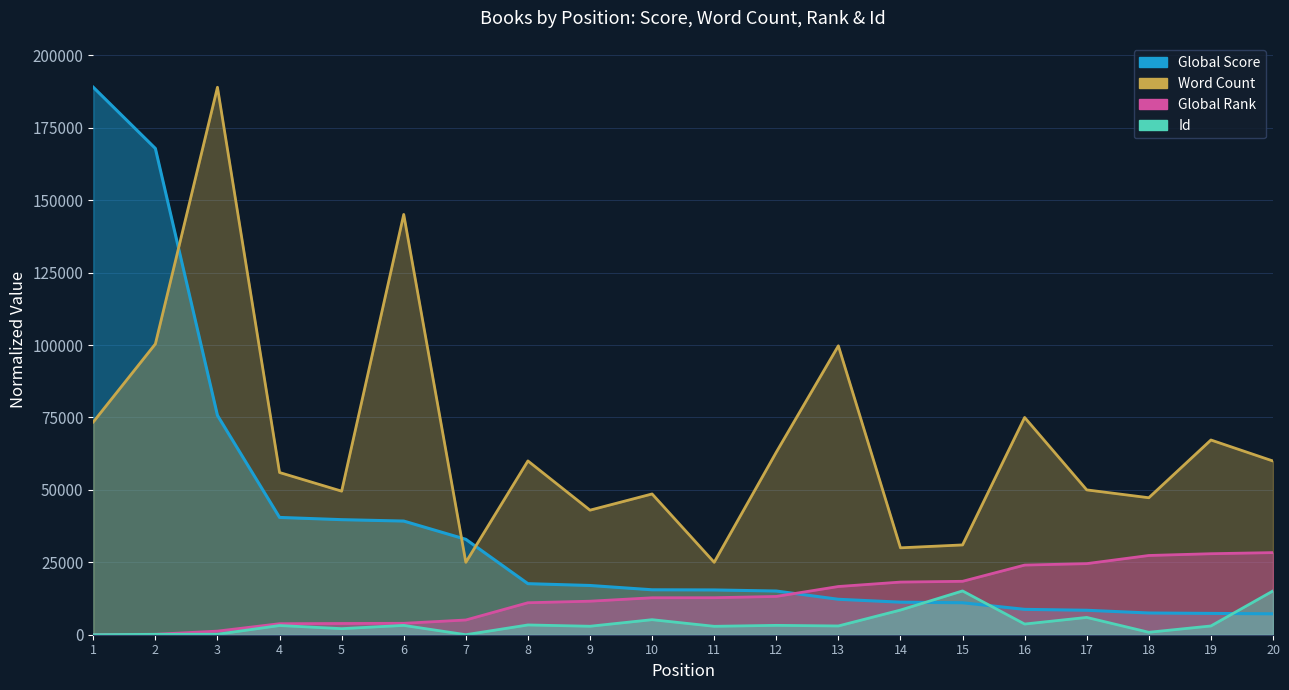

At which label does Global Rank reach its peak?

20